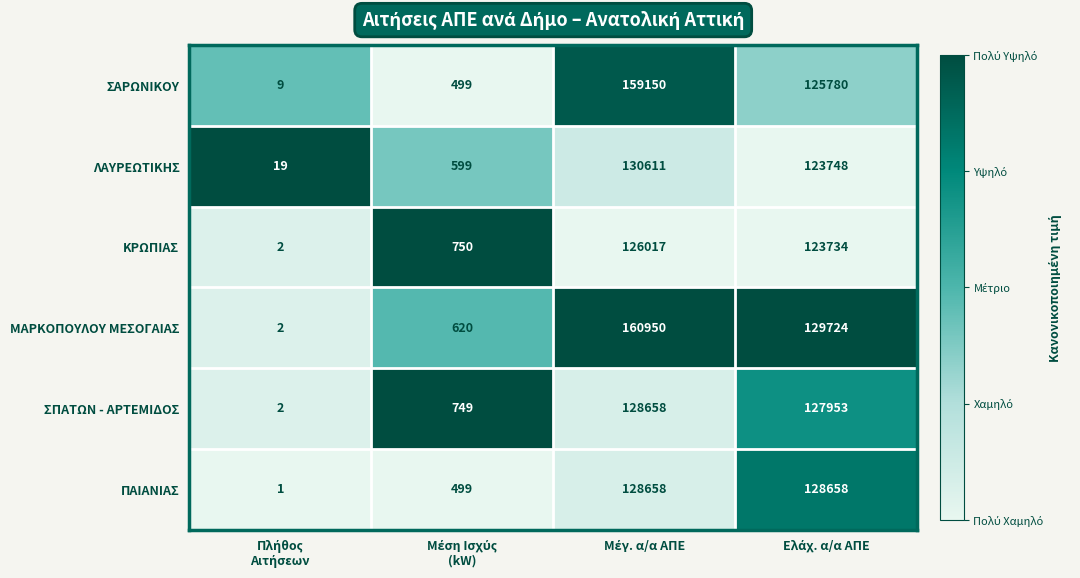

What is the greatest value displayed?

160950